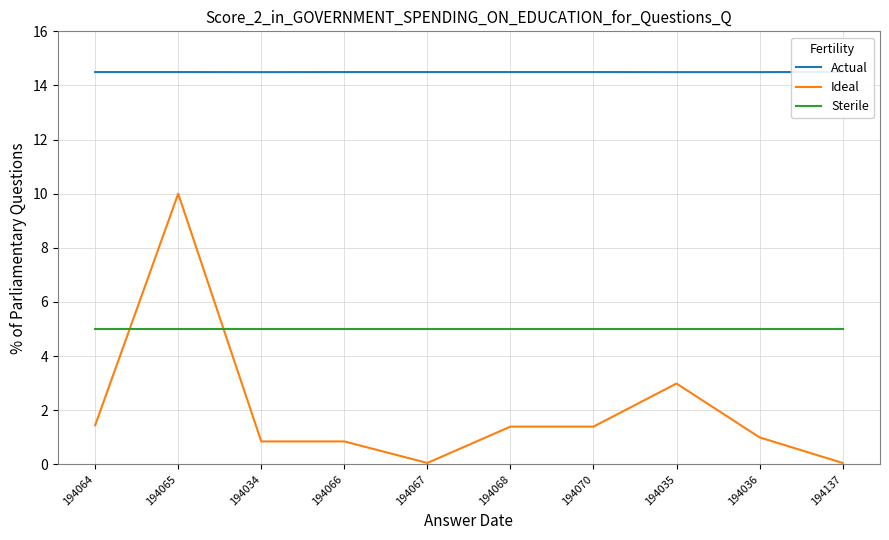

Count the Actual values in the range 14 to 15.

10